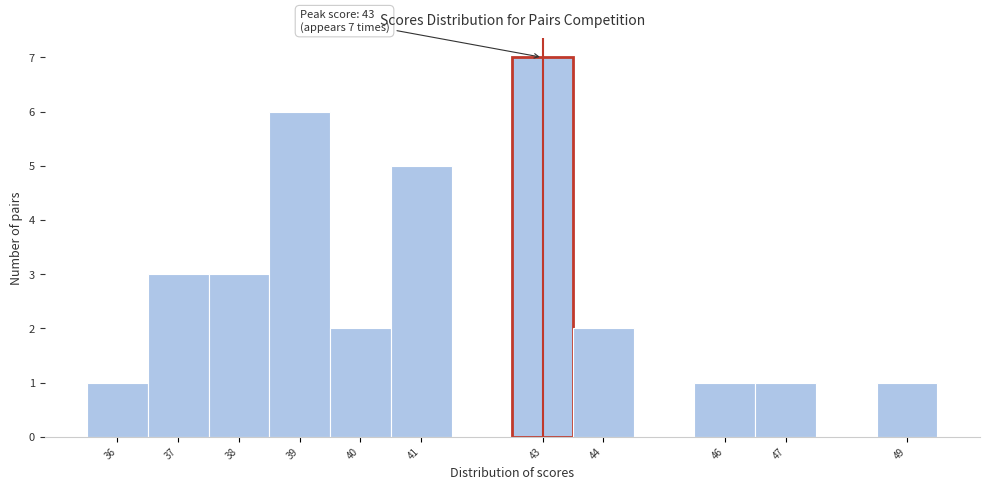

Over which range of the x-axis is the bar tallest?

42.5 to 43.5